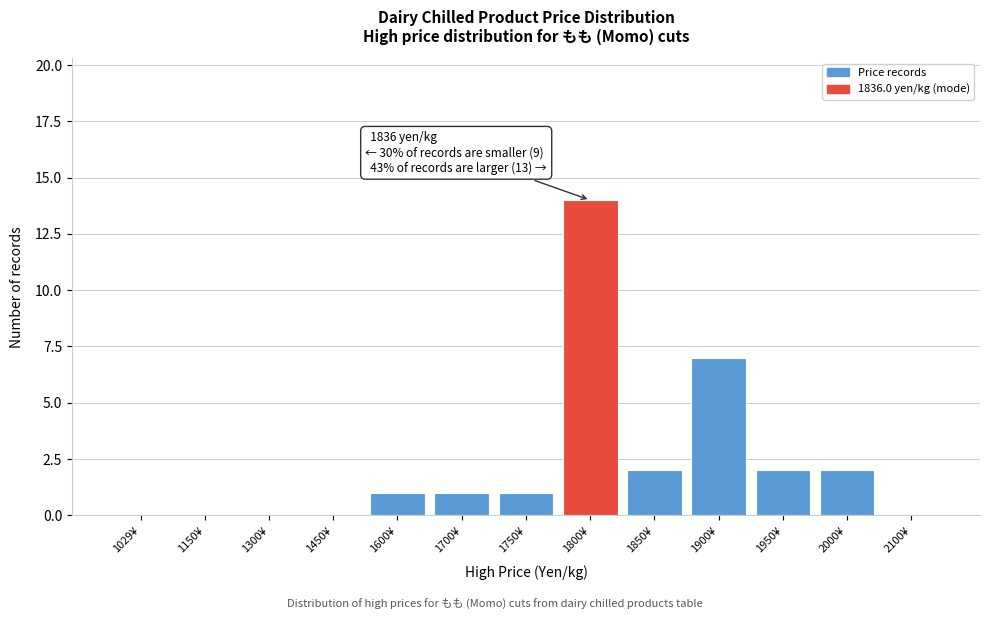

Reading right to left, extract all data points from this chart.

2100¥=0	2000¥=2	1950¥=2	1900¥=7	1850¥=2	1800¥=14	1750¥=1	1700¥=1	1600¥=1	1450¥=0	1300¥=0	1150¥=0	1029¥=0